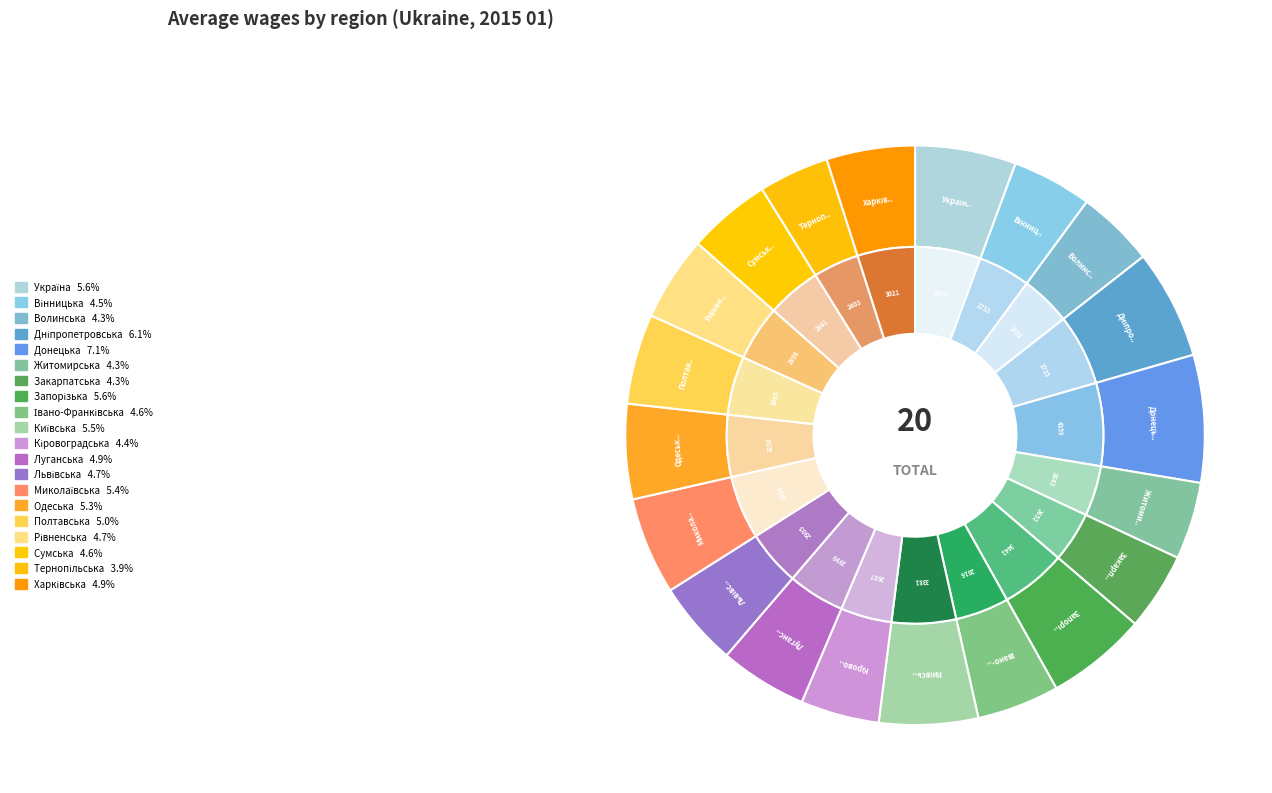

Is it true that Львівська is 5% of the pie?

True